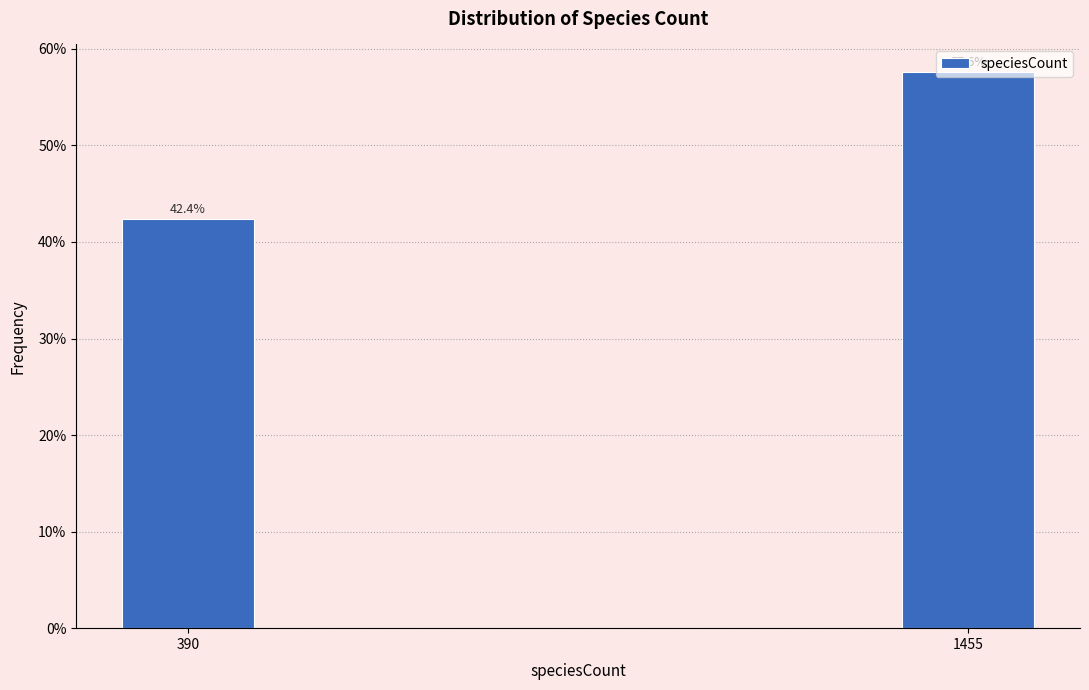

What is the sum of the values at 1455 and 390?

100.0